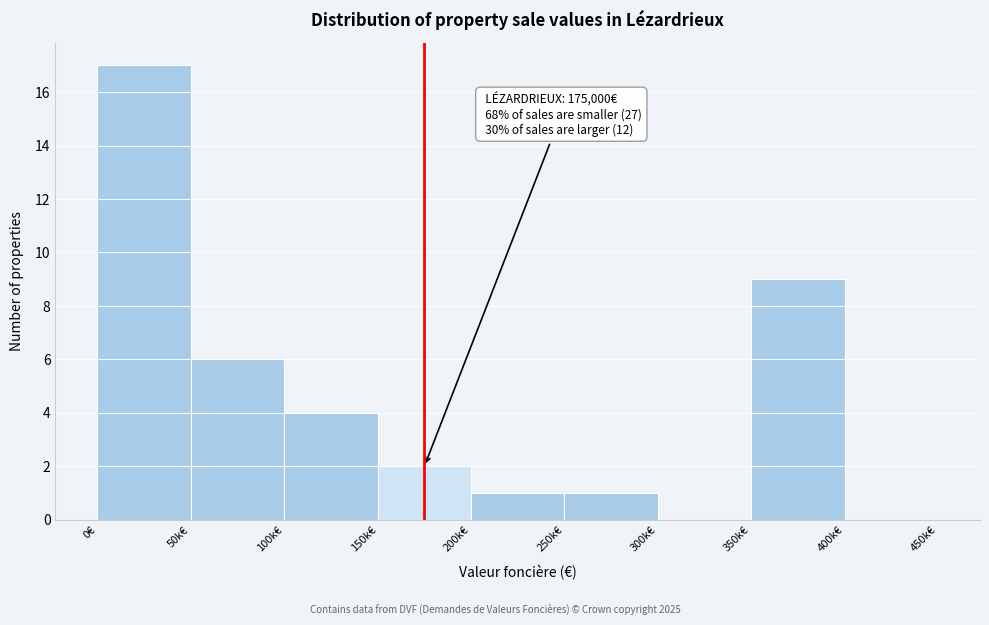

Reading right to left, what are all the values shown in this chart?

400k€=0	350k€=9	300k€=0	250k€=1	200k€=1	150k€=2	100k€=4	50k€=6	0€=17